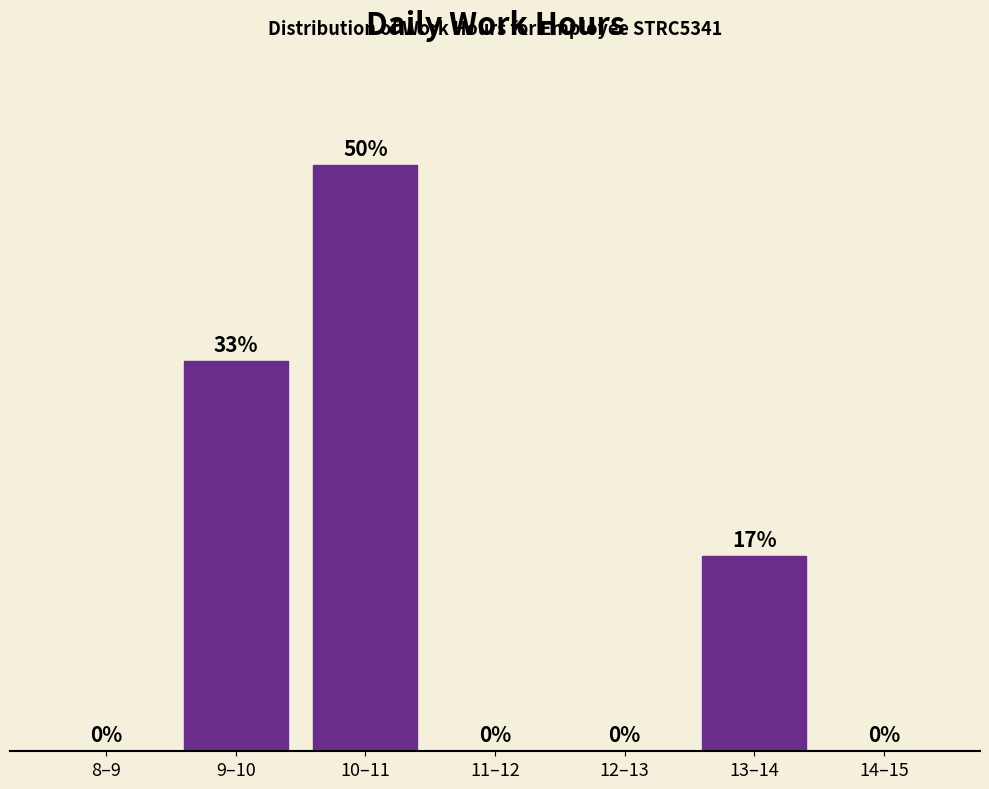

Which has a higher value, 9–10 or 13–14?

9–10